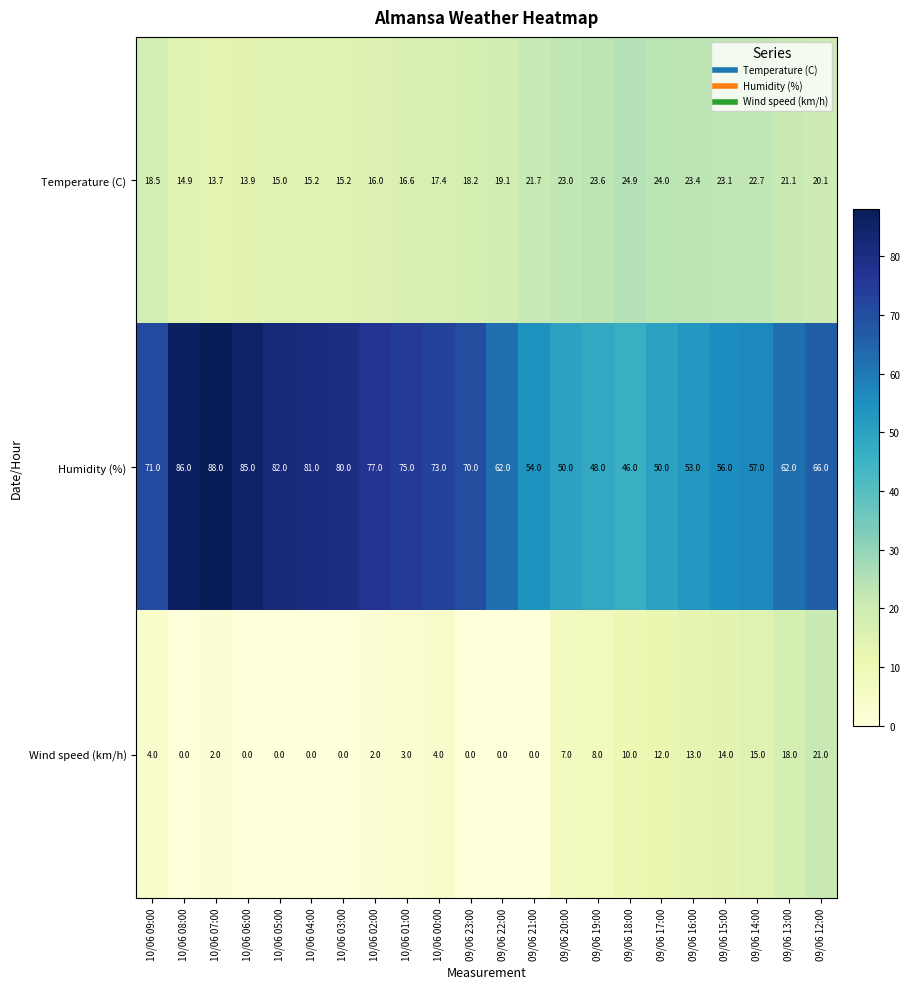

The Humidity (%) series shows 64.8 at 09/06 19:00. True or false?

False